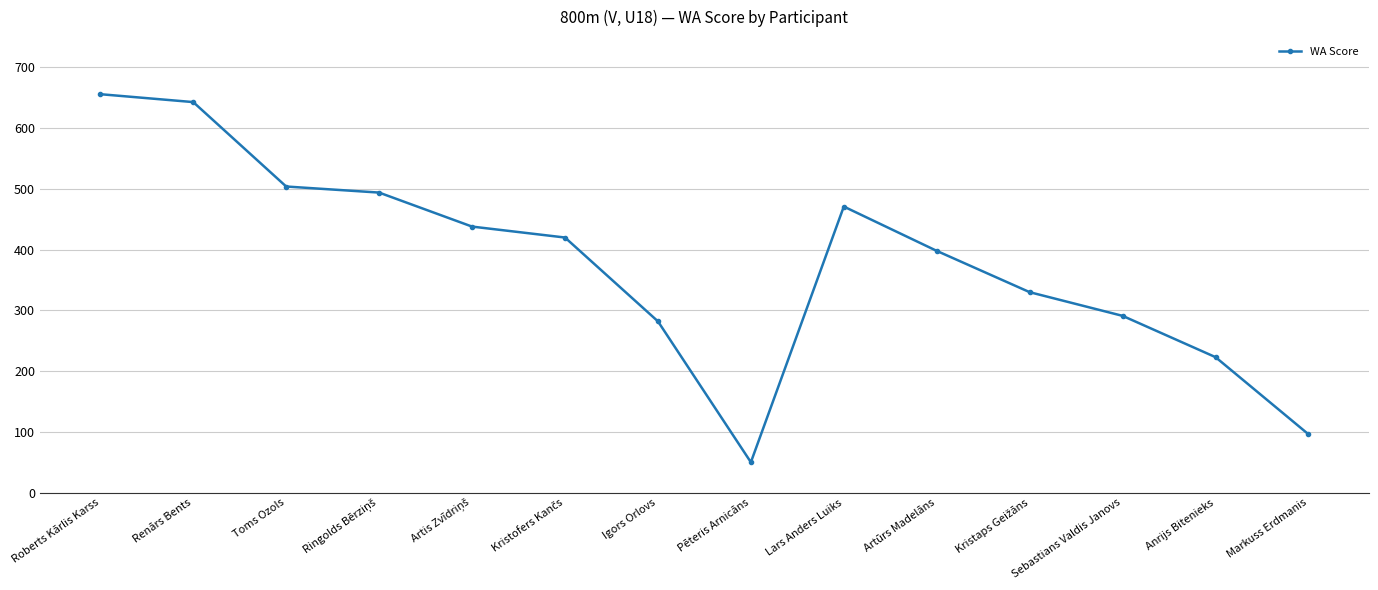

Is it true that the value at Roberts Kārlis Karss is 1088?

False